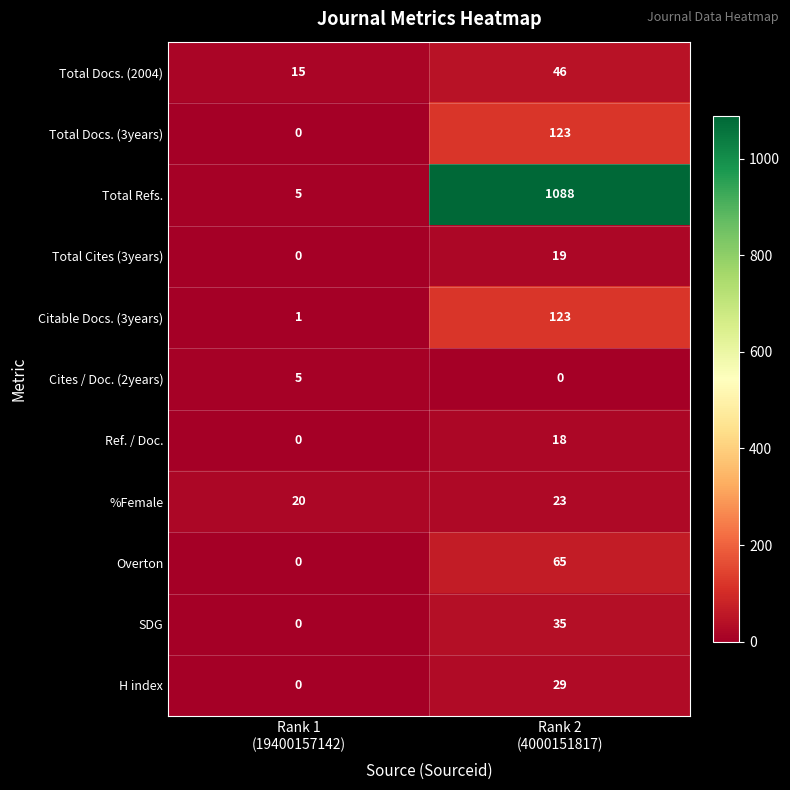

Count the number of data series in this chart.

11